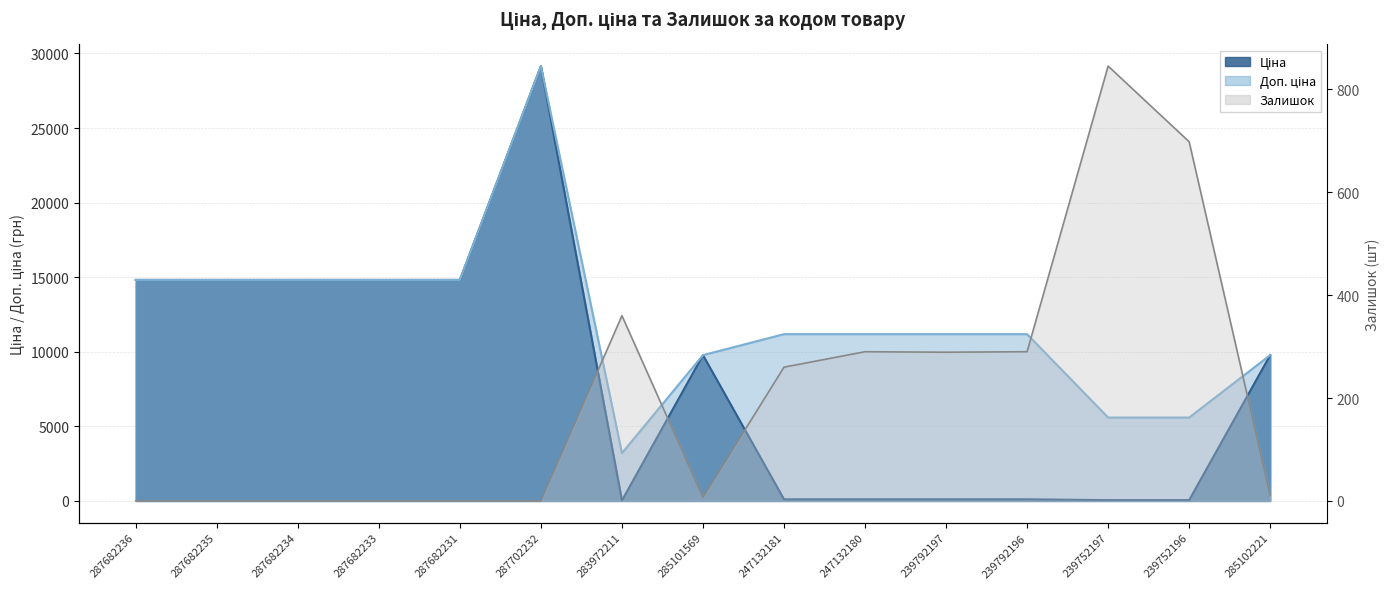

True or false: Доп. ціна and Ціна cross at least once.

False